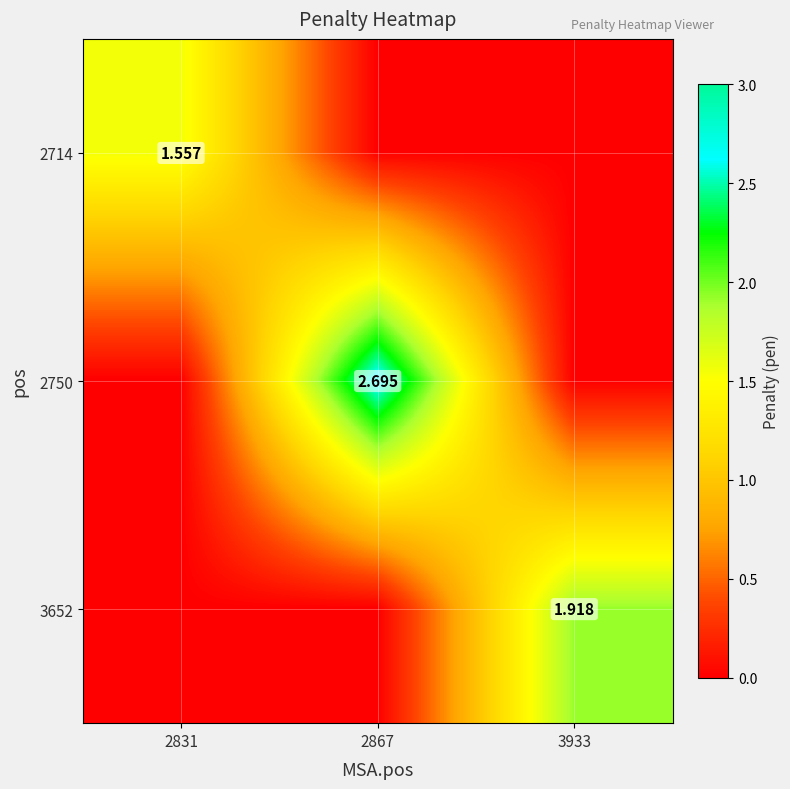

At which label does 2714 reach its minimum?

2867